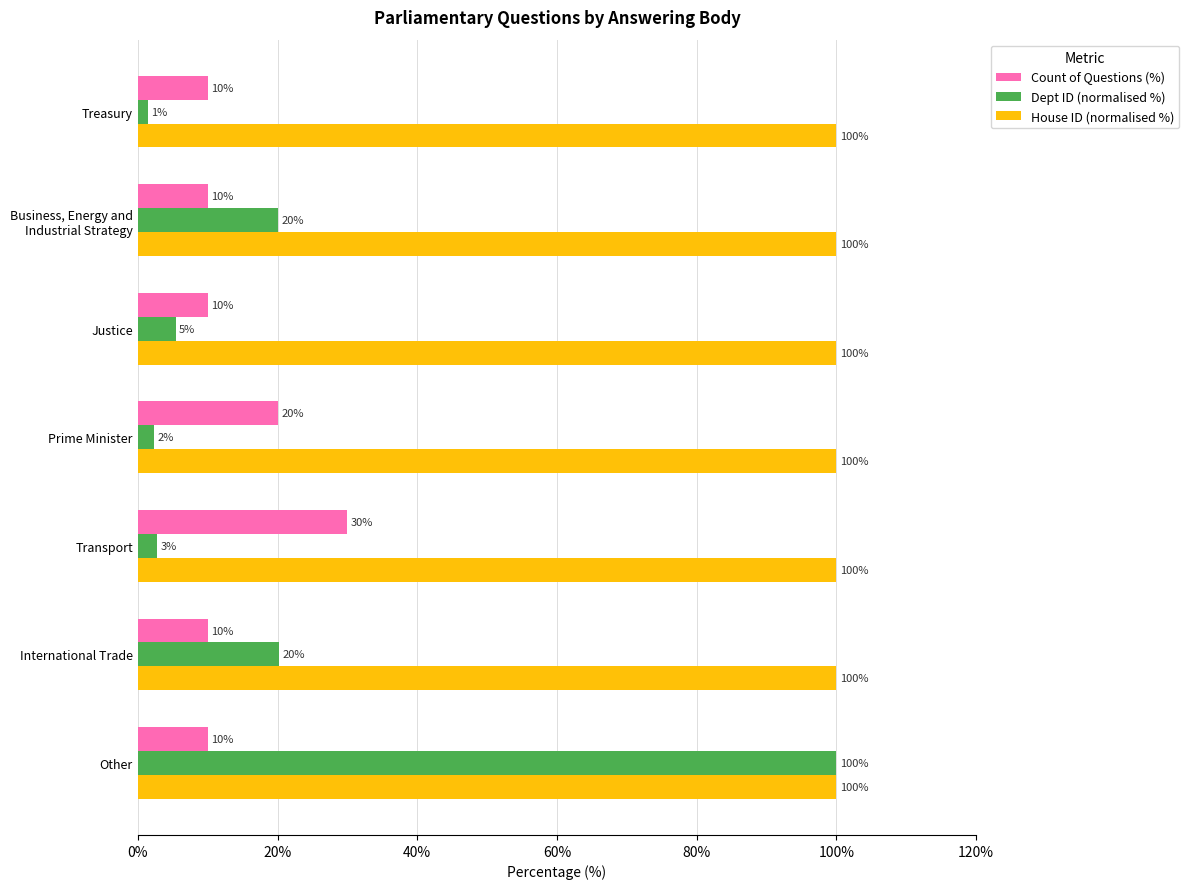

At Transport, list the series in order from largest to smallest.

House ID (normalised %), Count of Questions (%), Dept ID (normalised %)